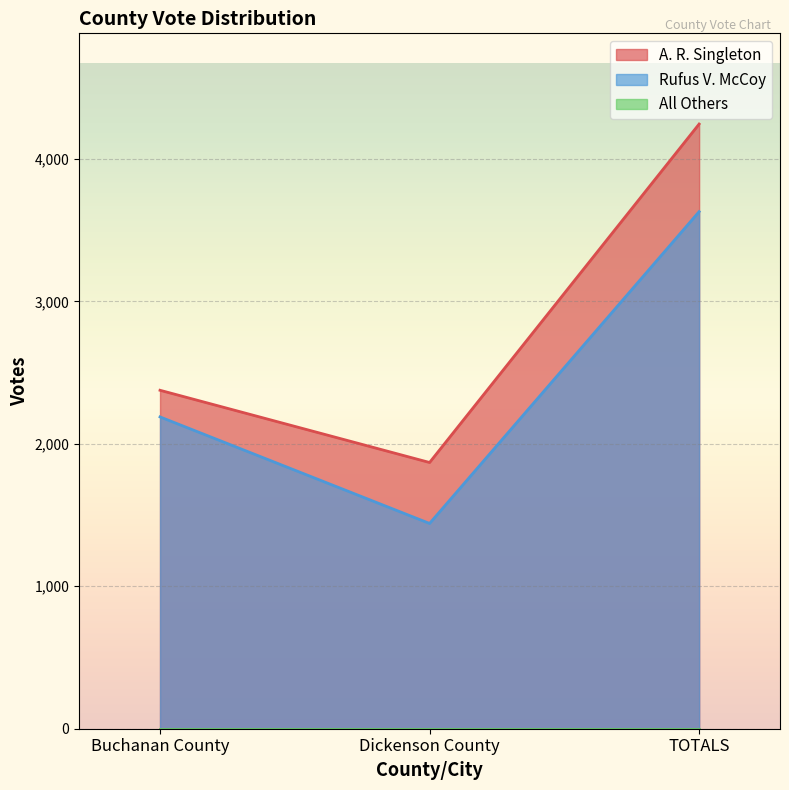

List the labels in order of Rufus V. McCoy value, largest first.

TOTALS, Buchanan County, Dickenson County